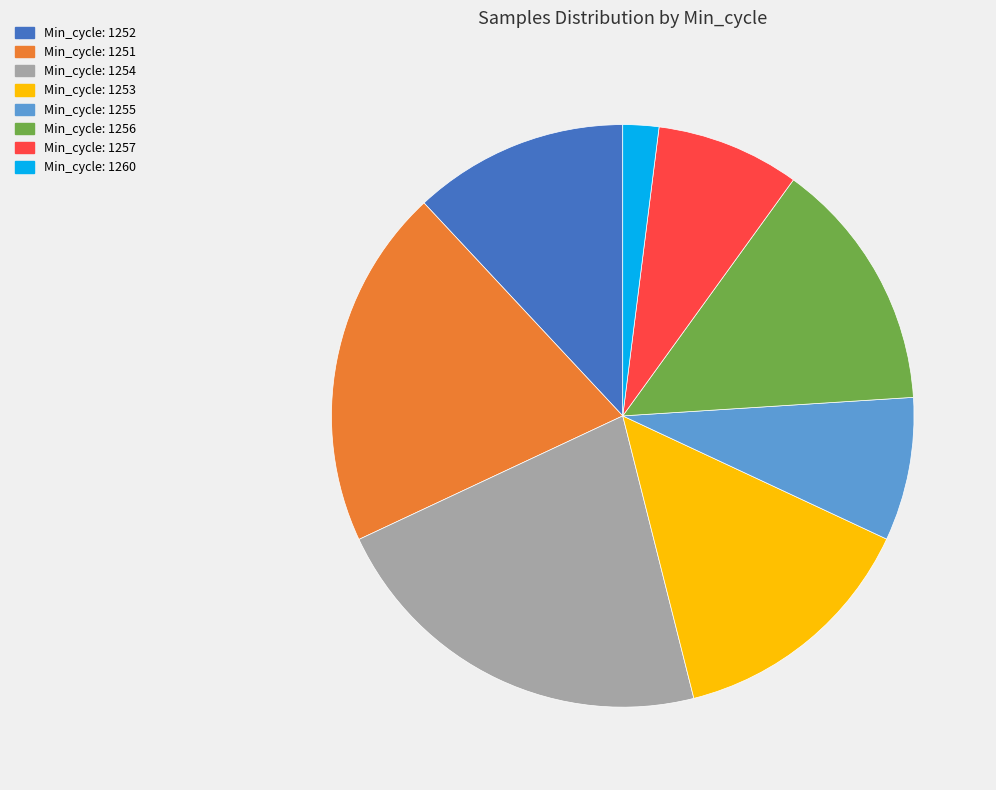

Is there any slice that represents more than half of the pie?

No